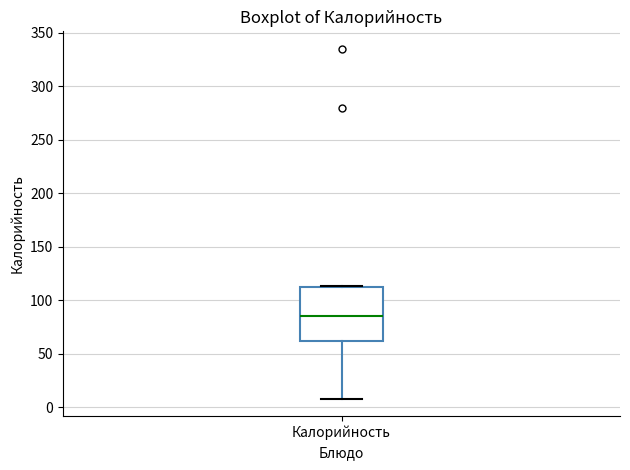

Where is the upper edge of the box for Калорийность on the y-axis? The values are not printed on the chart, so give them approximately, as read against the axis.

110